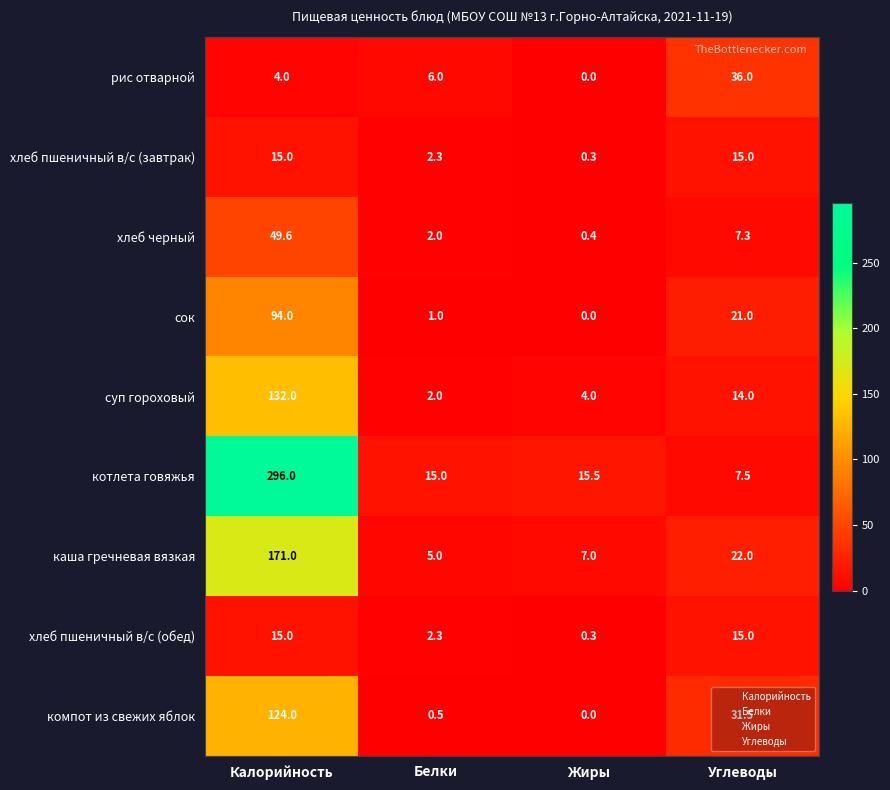

Which series has the widest spread of values?

котлета говяжья